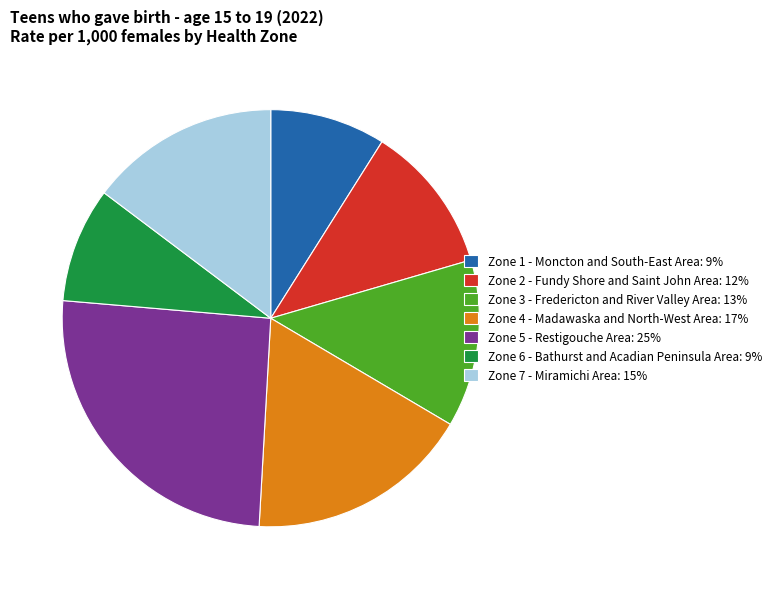

Is the sum of Zone 1 - Moncton and South-East Area: 9% and Zone 2 - Fundy Shore and Saint John Area: 12% greater than half?

No